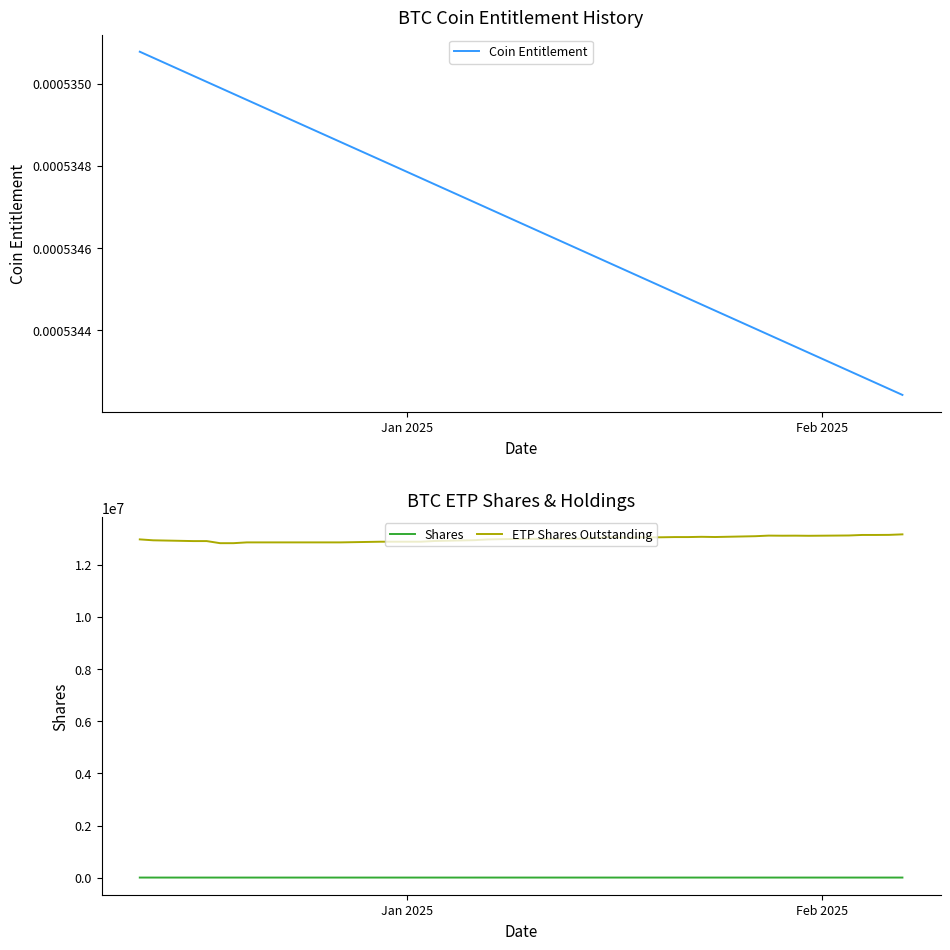

What is the lowest value of the ETP Shares Outstanding series?

12822000.0